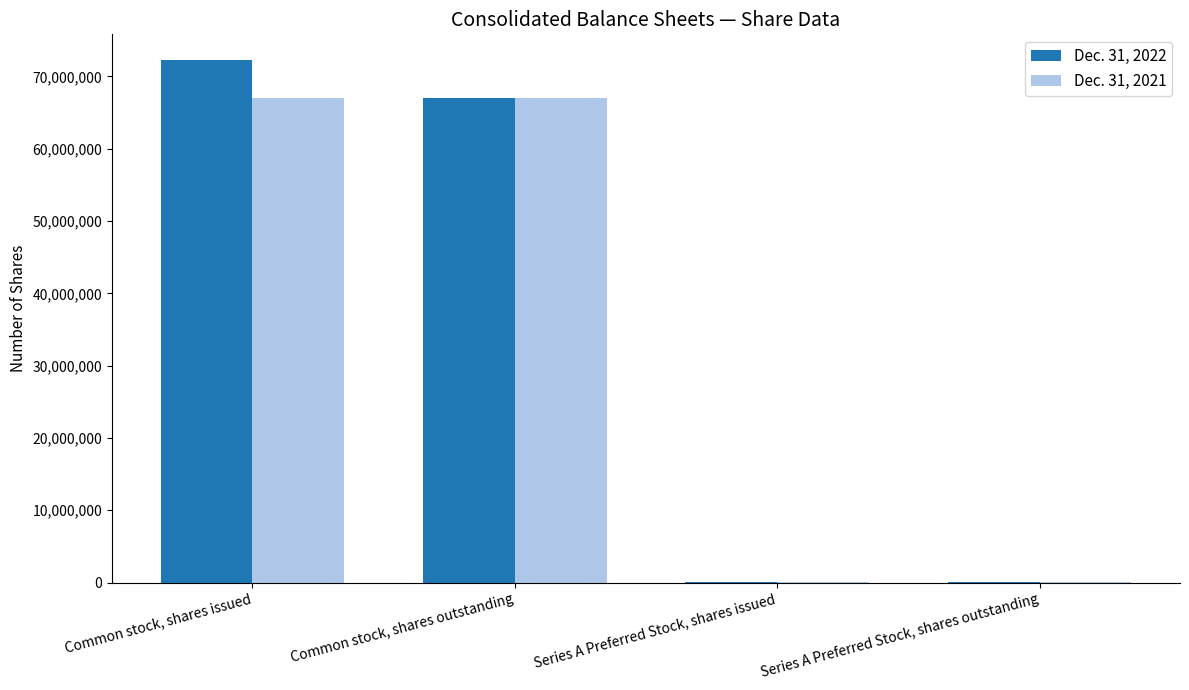

Reading right to left, transcribe all the data shown in this chart.

Dec. 31, 2022: 110520	110520	66965933	72215933
Dec. 31, 2021: 110520	110520	66965933	66965933